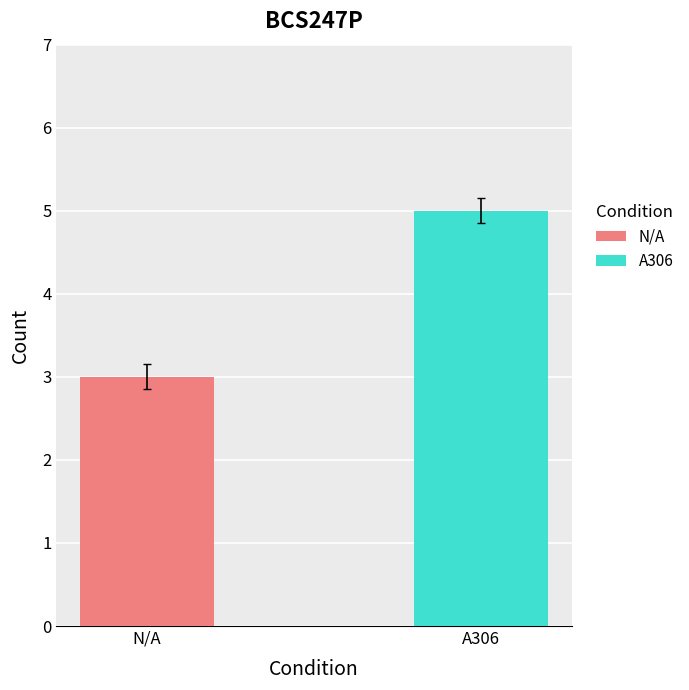

What is the highest value of the A306 series?

5